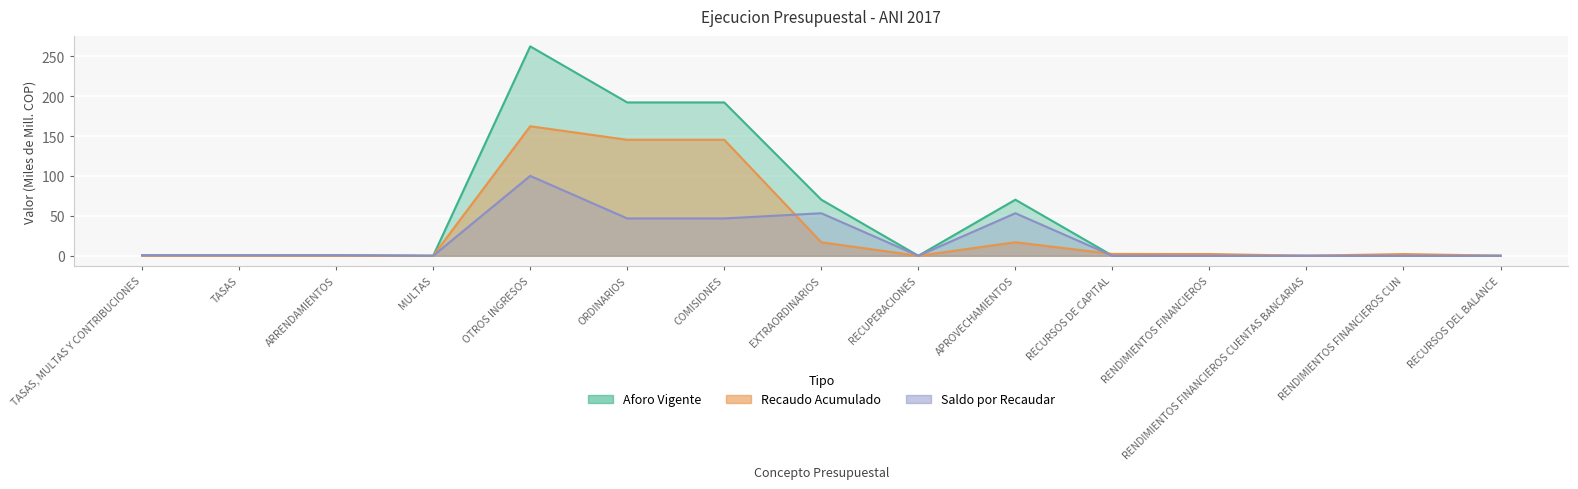

Reading right to left, extract all data points from this chart.

Aforo Vigente: 0.0	0.1	0.0	0.2	0.2	70.3	0.0	70.3	192.2	192.2	262.4	0.0	0.7	0.7	0.7
Recaudo Acumulado: 0.1	2.2	0.0	2.2	2.3	17.0	0.0	17.0	145.4	145.4	162.3	0.0	0.0	0.0	0.0
Saldo por Recaudar: 0.0	0.0	0.0	0.0	0.0	53.3	0.0	53.3	46.8	46.8	100.1	0.0	0.7	0.6	0.6